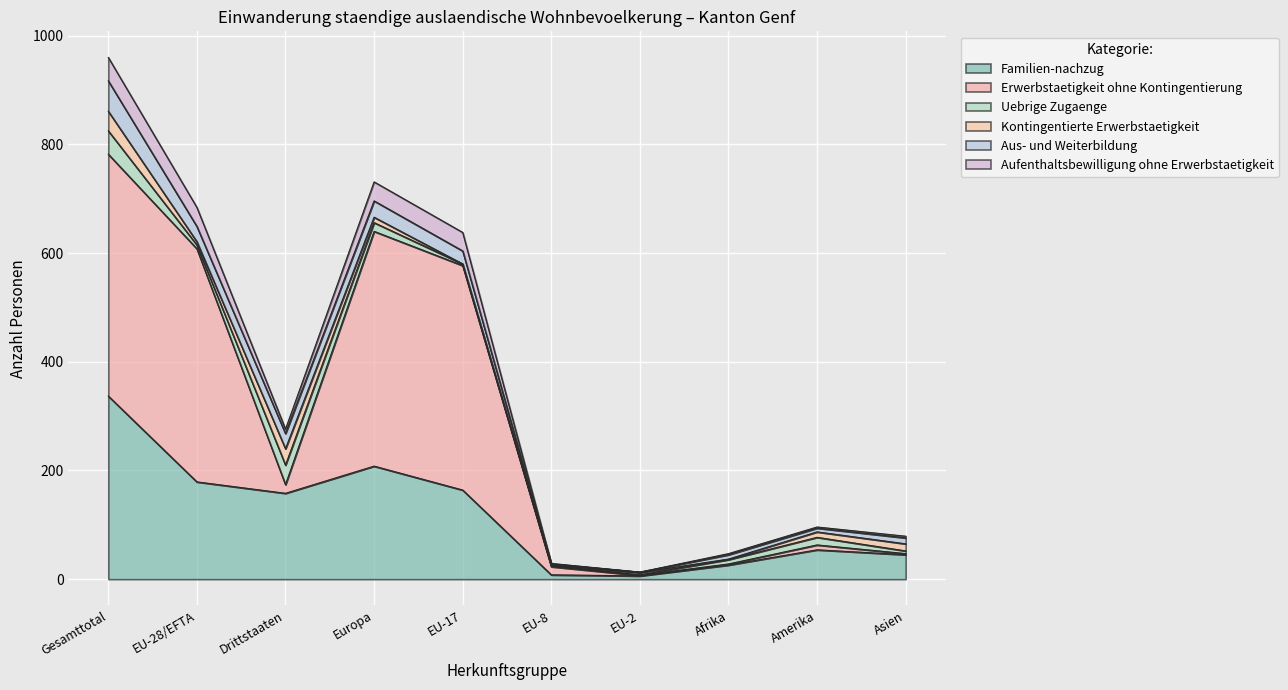

True or false: Aufenthaltsbewilligung ohne Erwerbstaetigkeit and Erwerbstaetigkeit ohne Kontingentierung intersect in this chart.

False